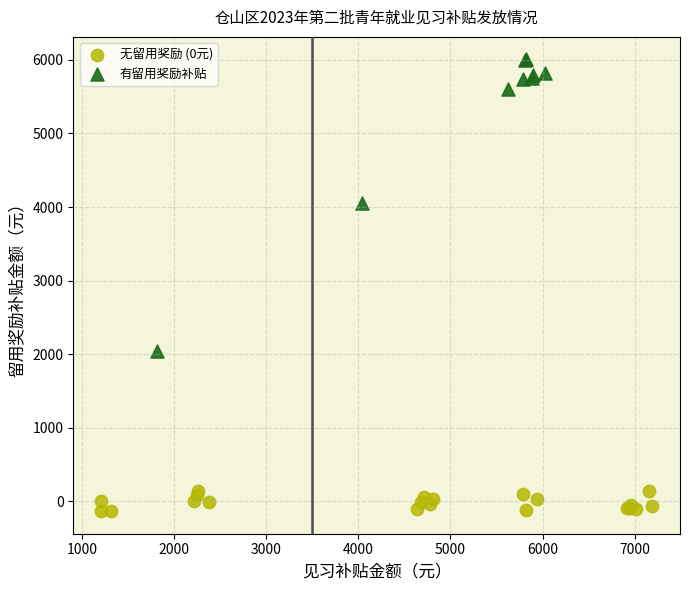

Which series contains the highest Y value?

有留用奖励补贴